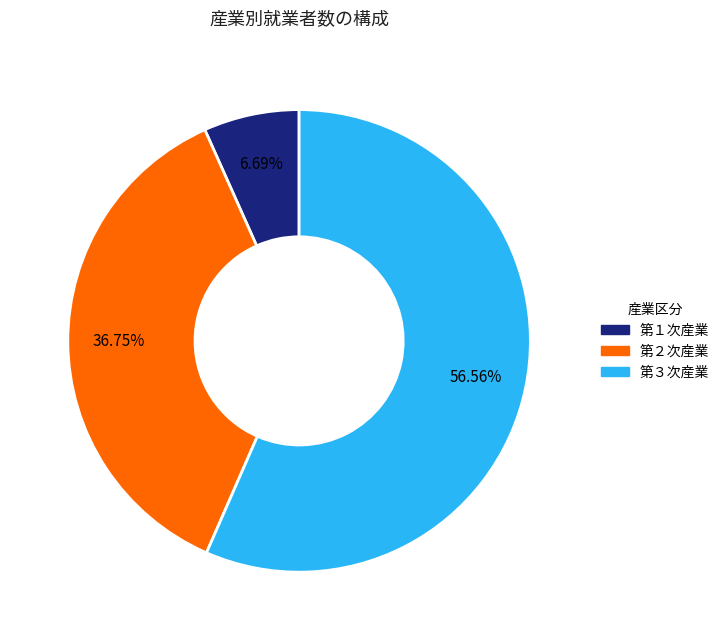

How many slices are in this pie chart?

3